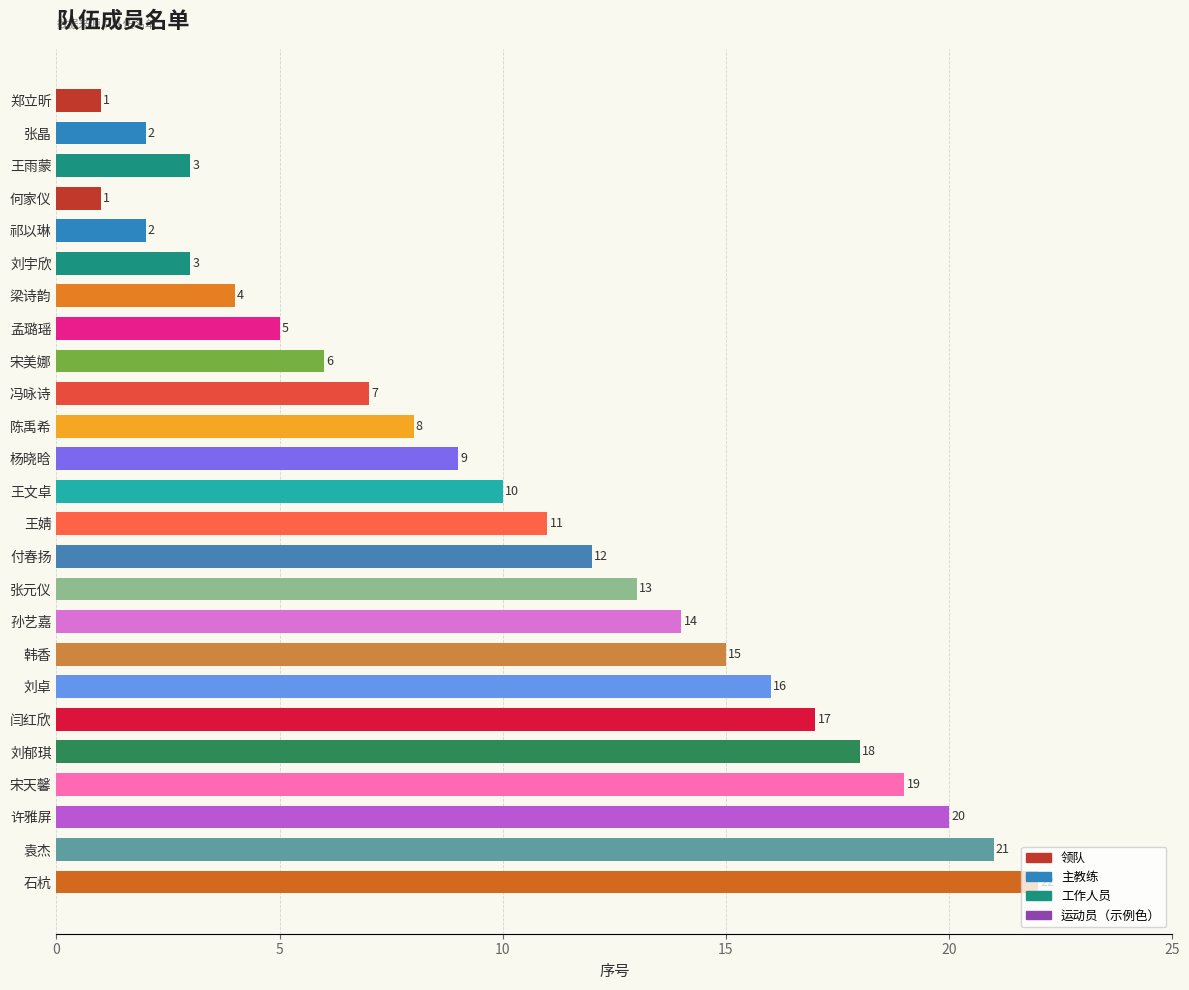

How many bars are there in total?

25